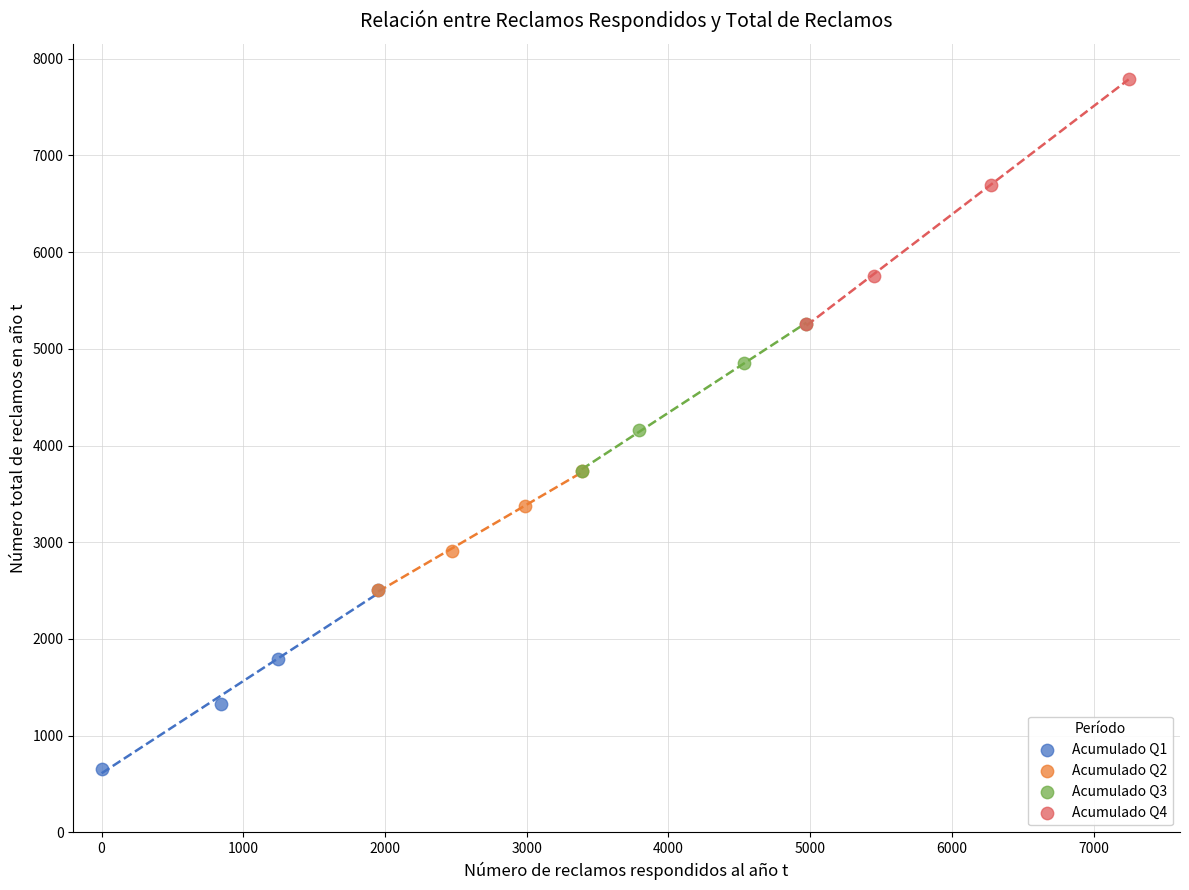

Which series has the widest spread of Y values?

Acumulado Q4